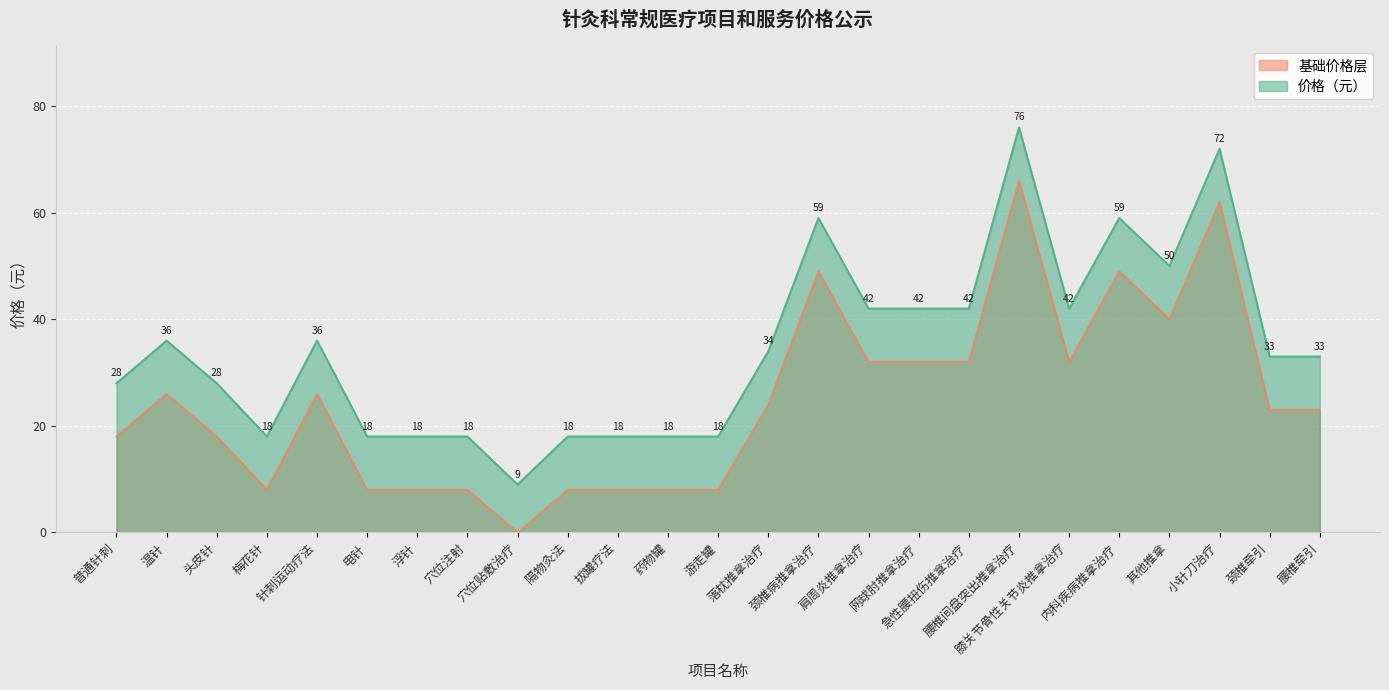

The value at 穴位贴敷治疗 is 9. True or false?

True